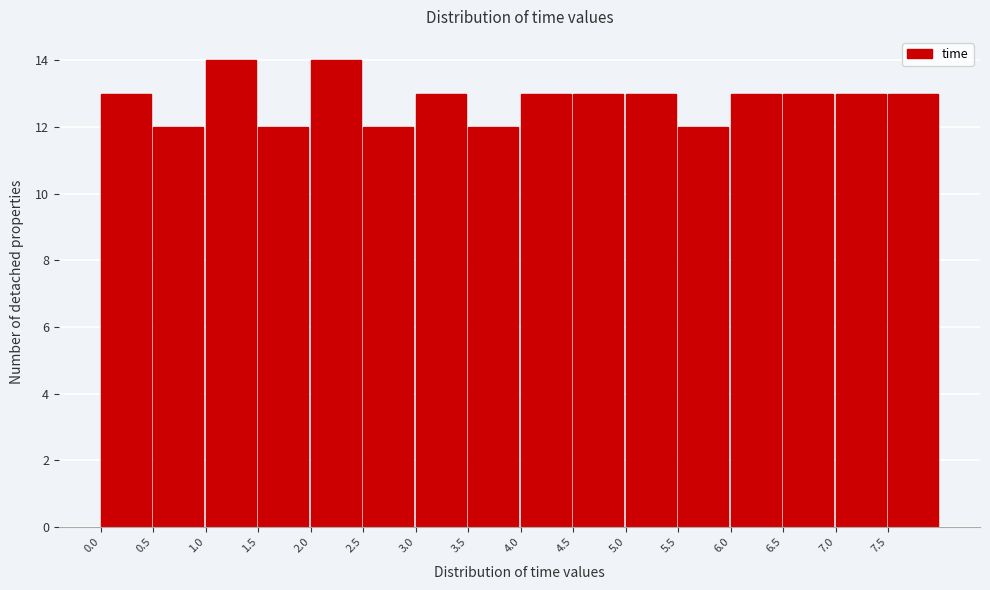

How tall is the bar that spans 1.5 to 2.0 on the x-axis? The values are not printed on the chart, so give them approximately, as read against the axis.

12